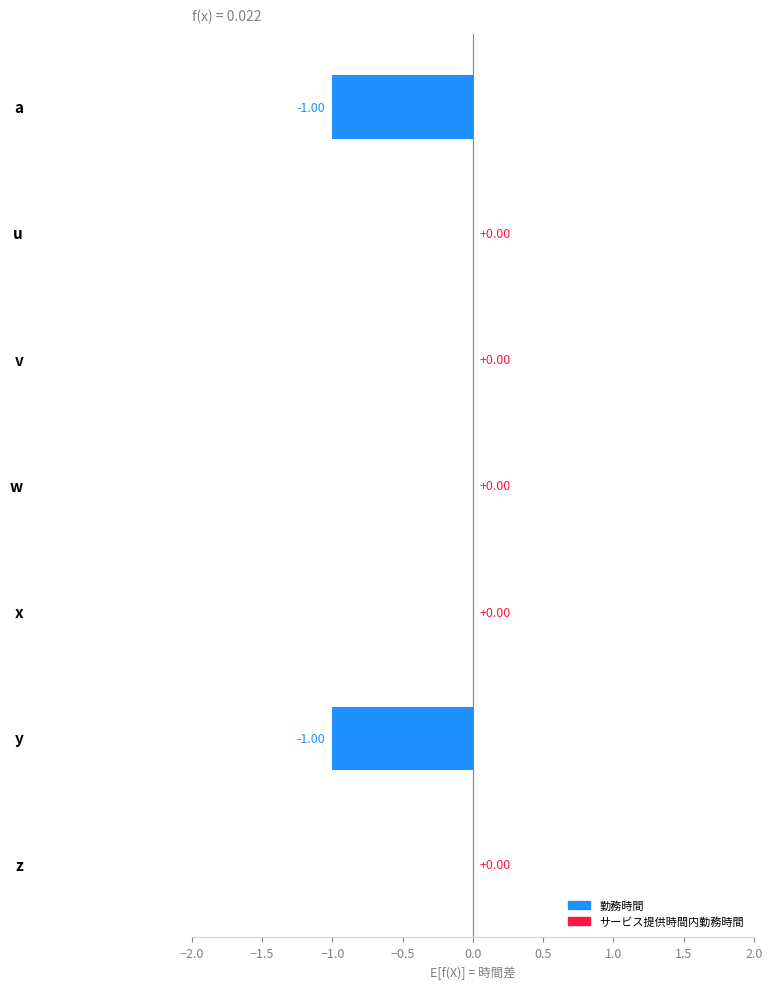

How many distinct data groups are displayed?

1